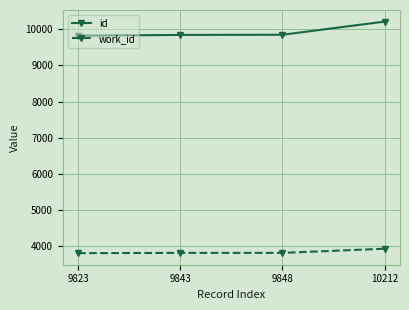

The value of id at 9843 is 14133. True or false?

False